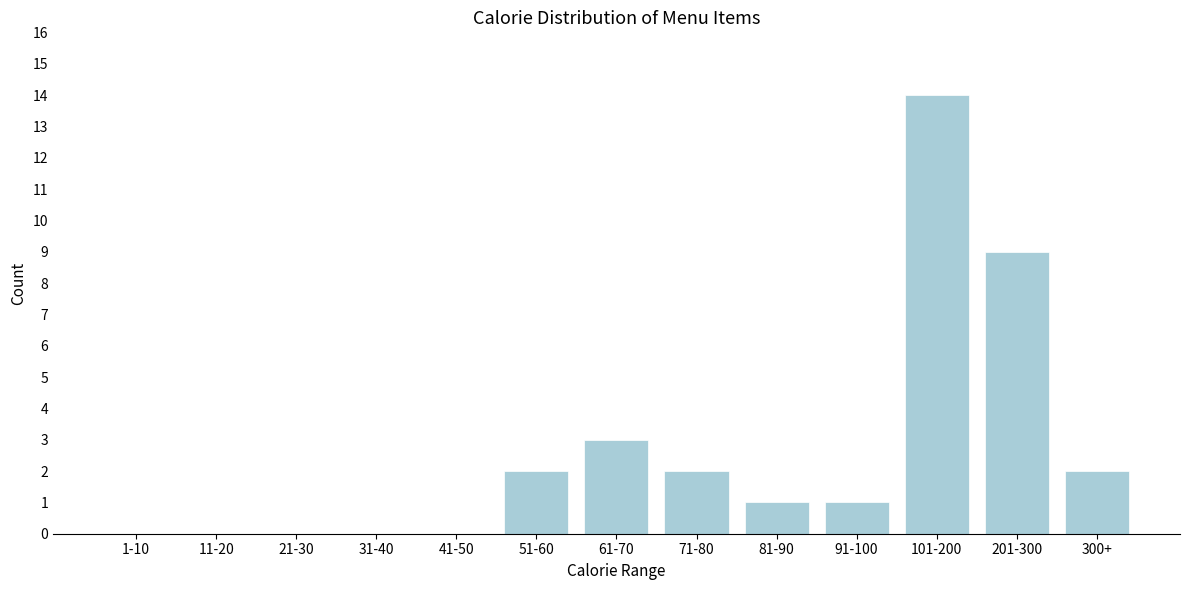

Reading left to right, list all the values displayed in this chart.

1-10=0	11-20=0	21-30=0	31-40=0	41-50=0	51-60=2	61-70=3	71-80=2	81-90=1	91-100=1	101-200=14	201-300=9	300+=2